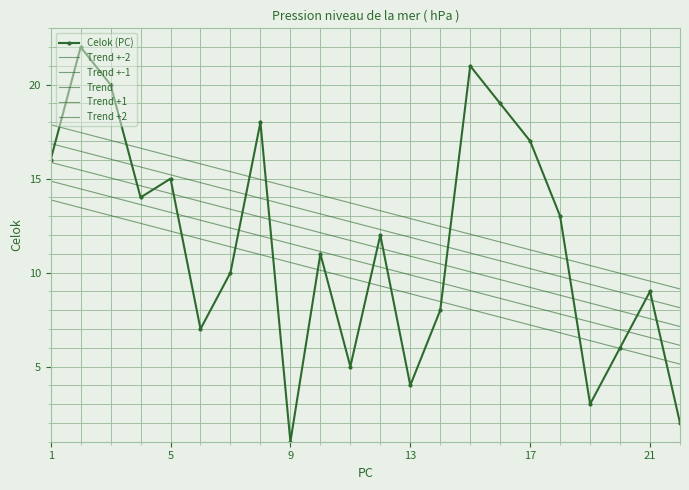

What are all the series names shown in the legend?

Celok (PC), Trend +-2, Trend +-1, Trend, Trend +1, Trend +2